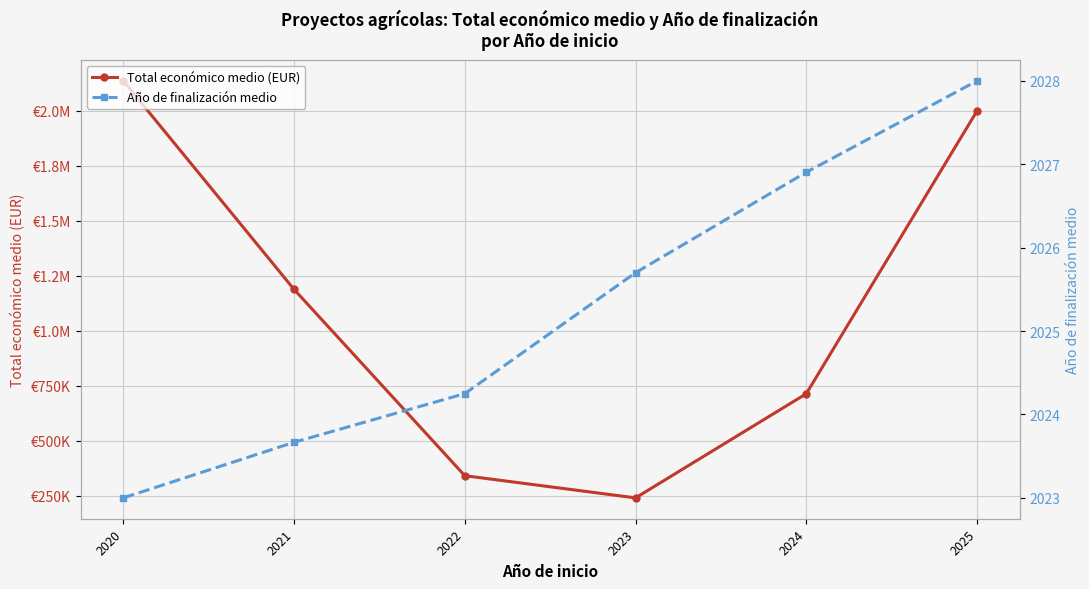

What is the difference between the second highest and minimum values in the Año de finalización medio series?

3.9